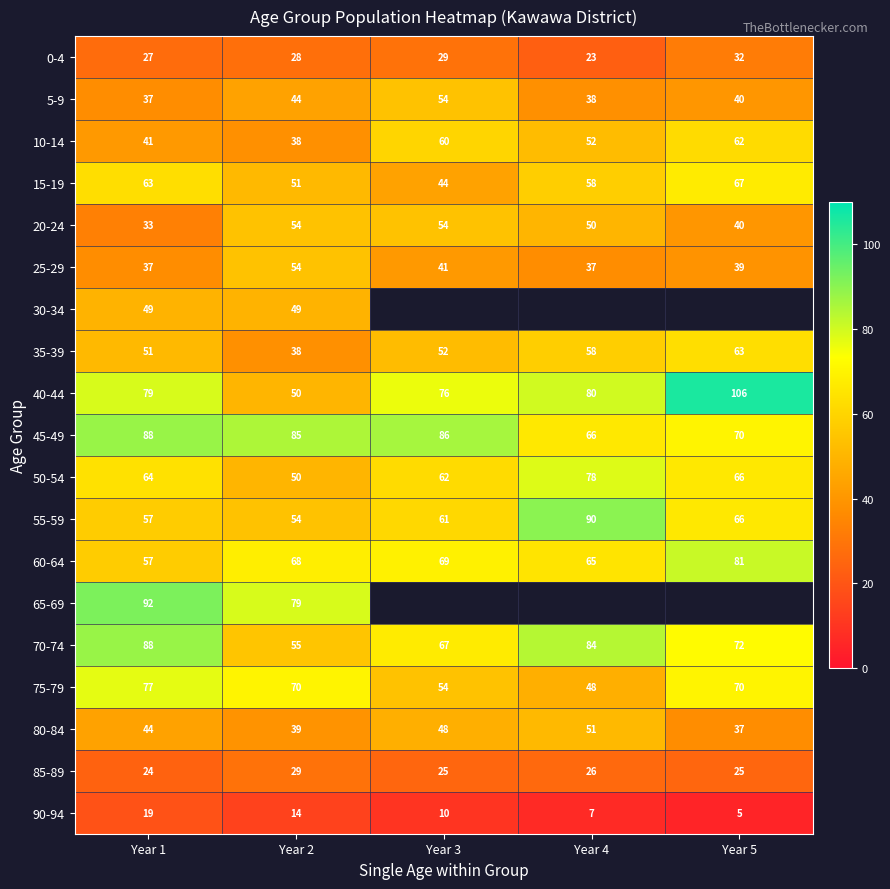

What is the minimum value shown in the chart?

5.0